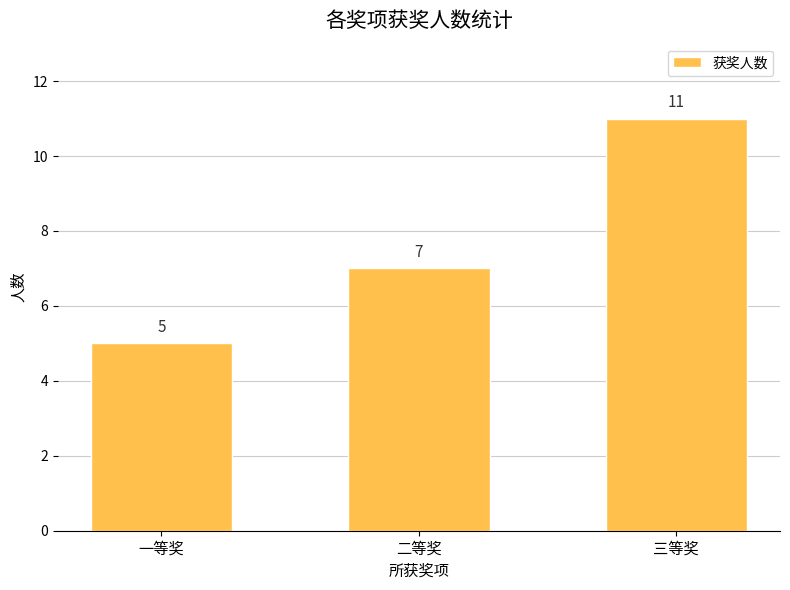

Read the value at 一等奖.

5